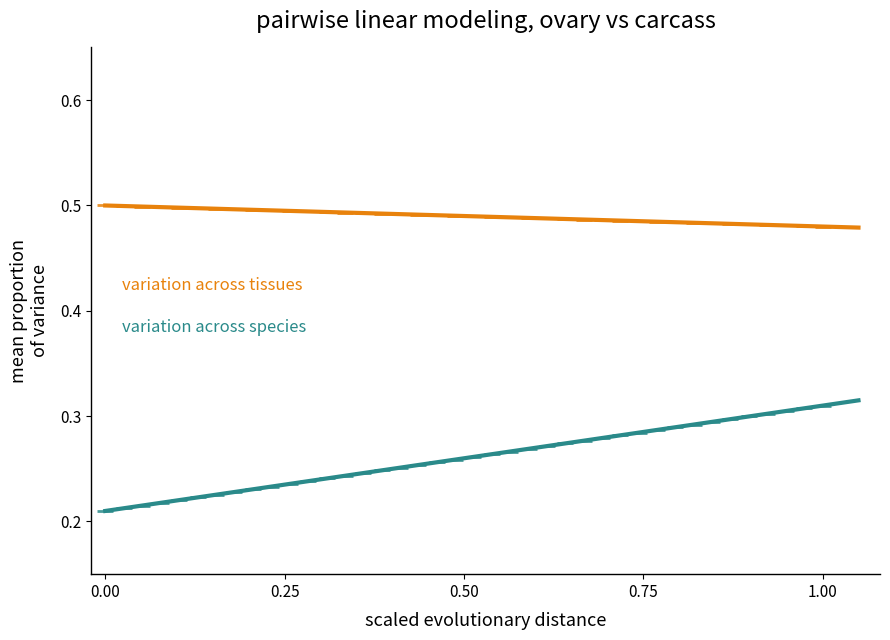

Across all data points, what is the range of X values (max minus min)?

1.0